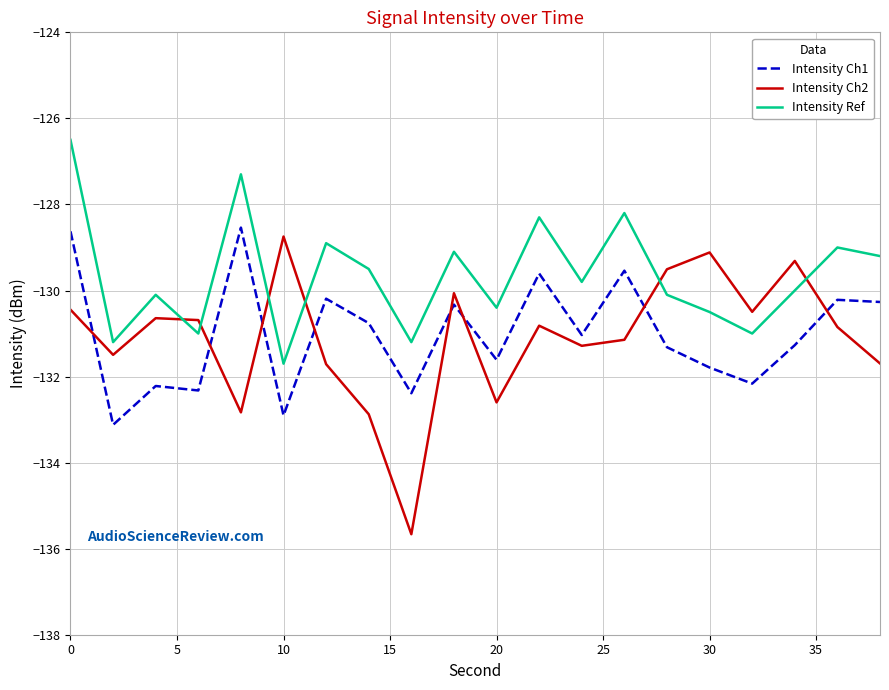

What is the maximum value shown in the chart?

-126.5